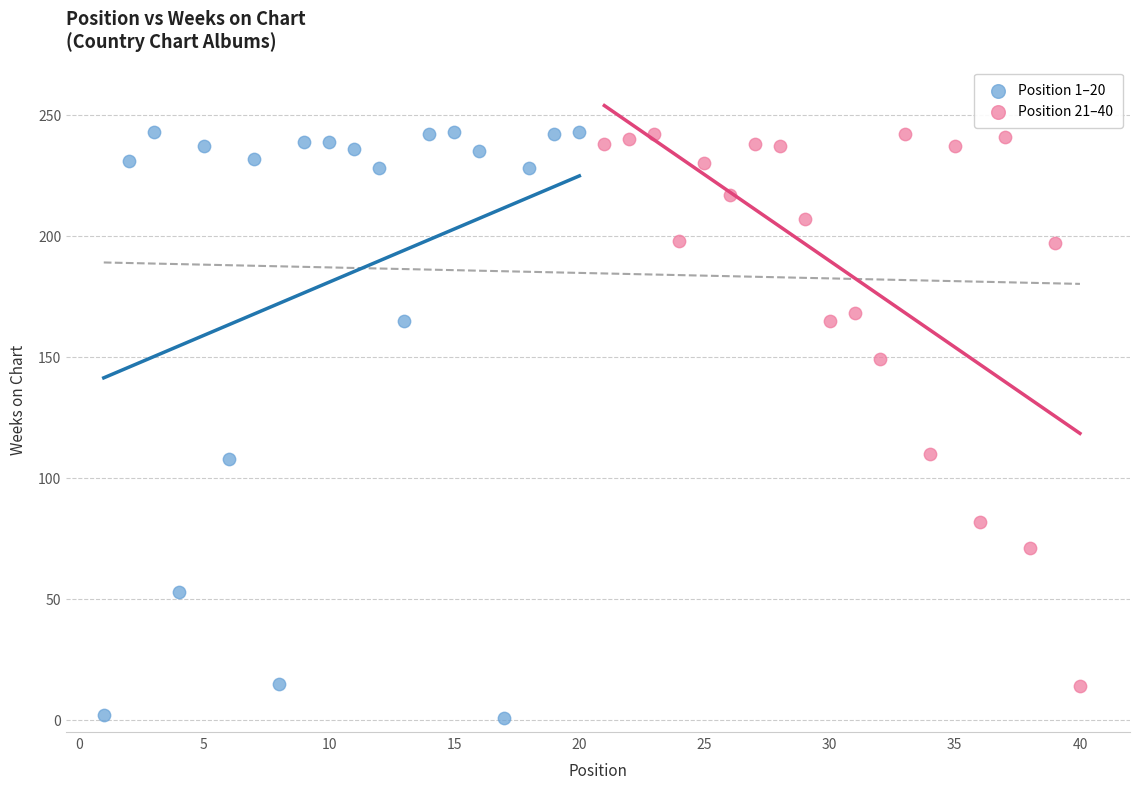

Which series contains the lowest Y value?

Position 1–20